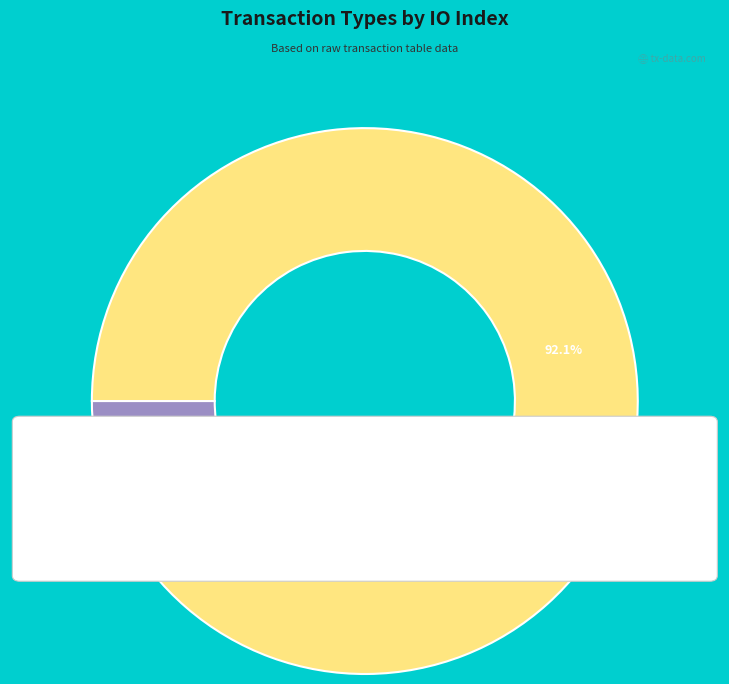

To the nearest percent, what is the average slice percentage?

50%